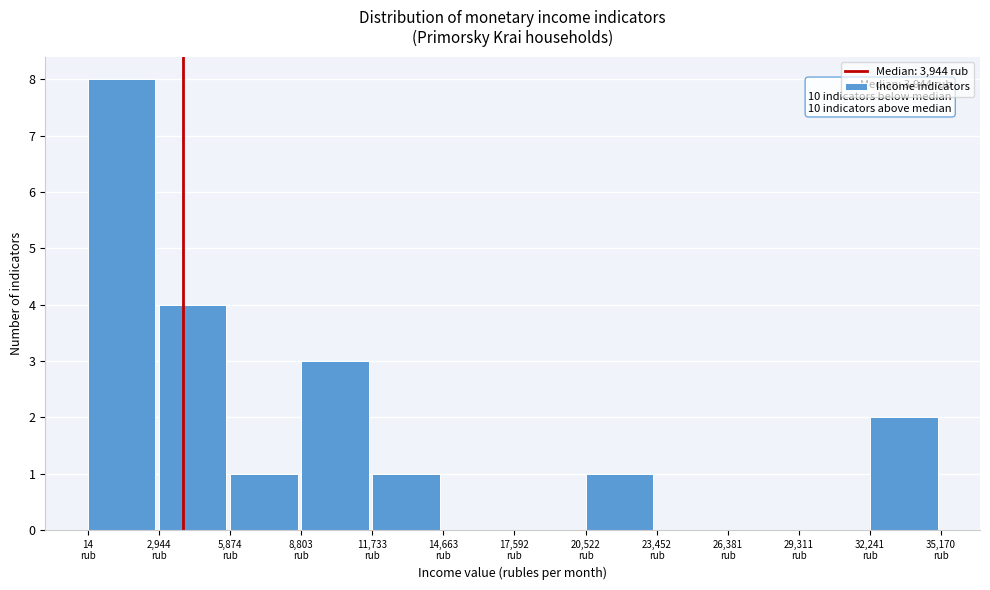

Over which range of the x-axis is the bar tallest?

0 to 3000